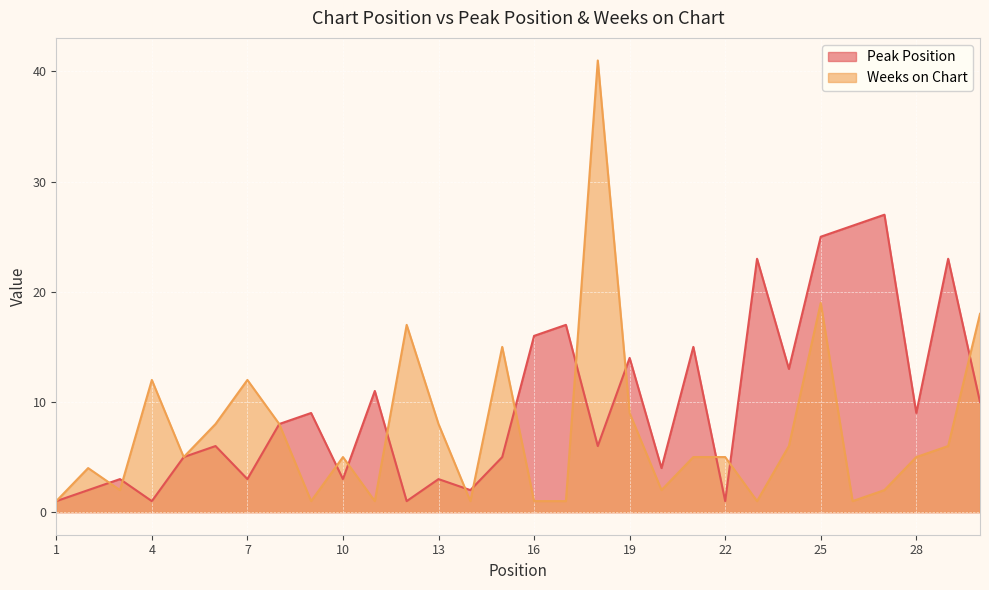

What is the highest value of the Peak Position series?

27